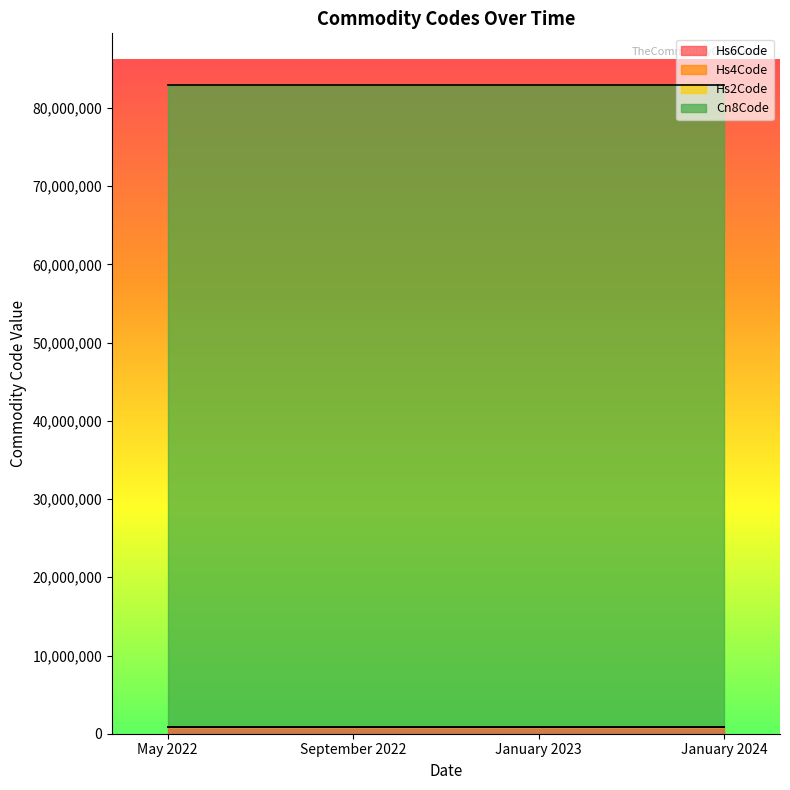

List the series in order of their peak value, lowest first.

Hs2Code, Hs4Code, Hs6Code, Cn8Code